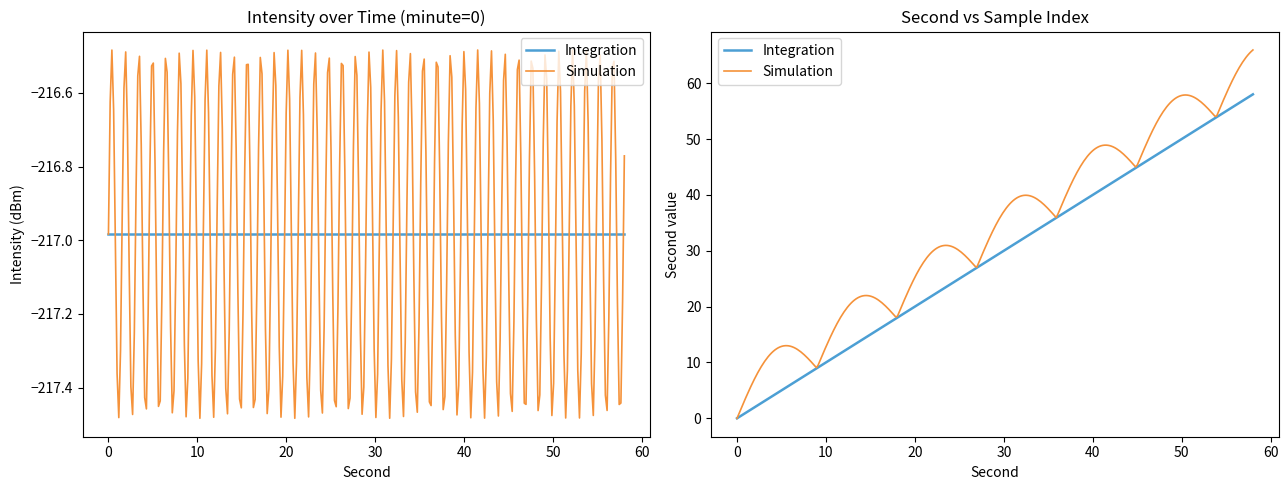

Which category has the highest value across all series?

58